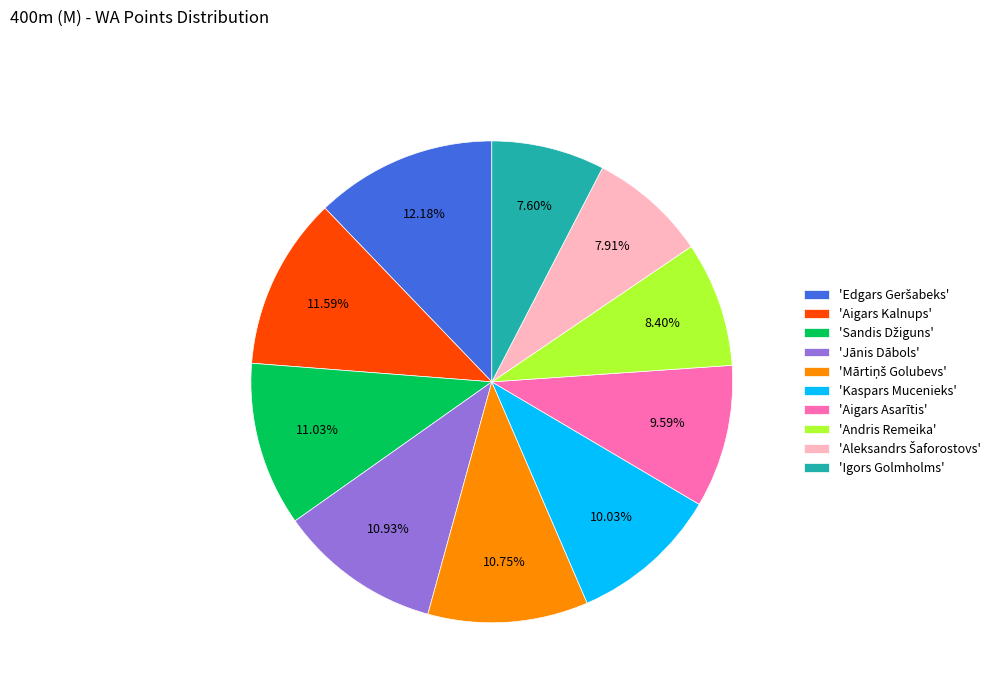

To the nearest percent, what is the average slice percentage?

10%